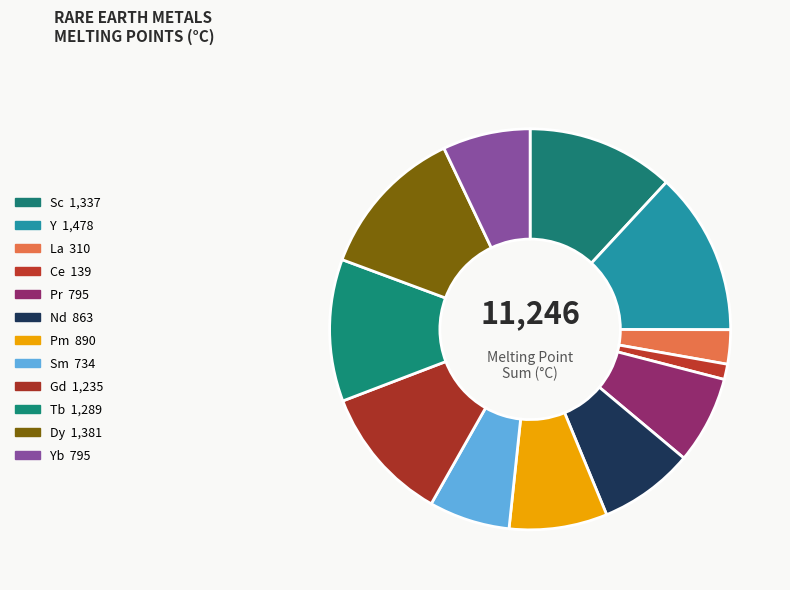

To the nearest percent, what is the difference between the largest and smallest slice percentages?

12%